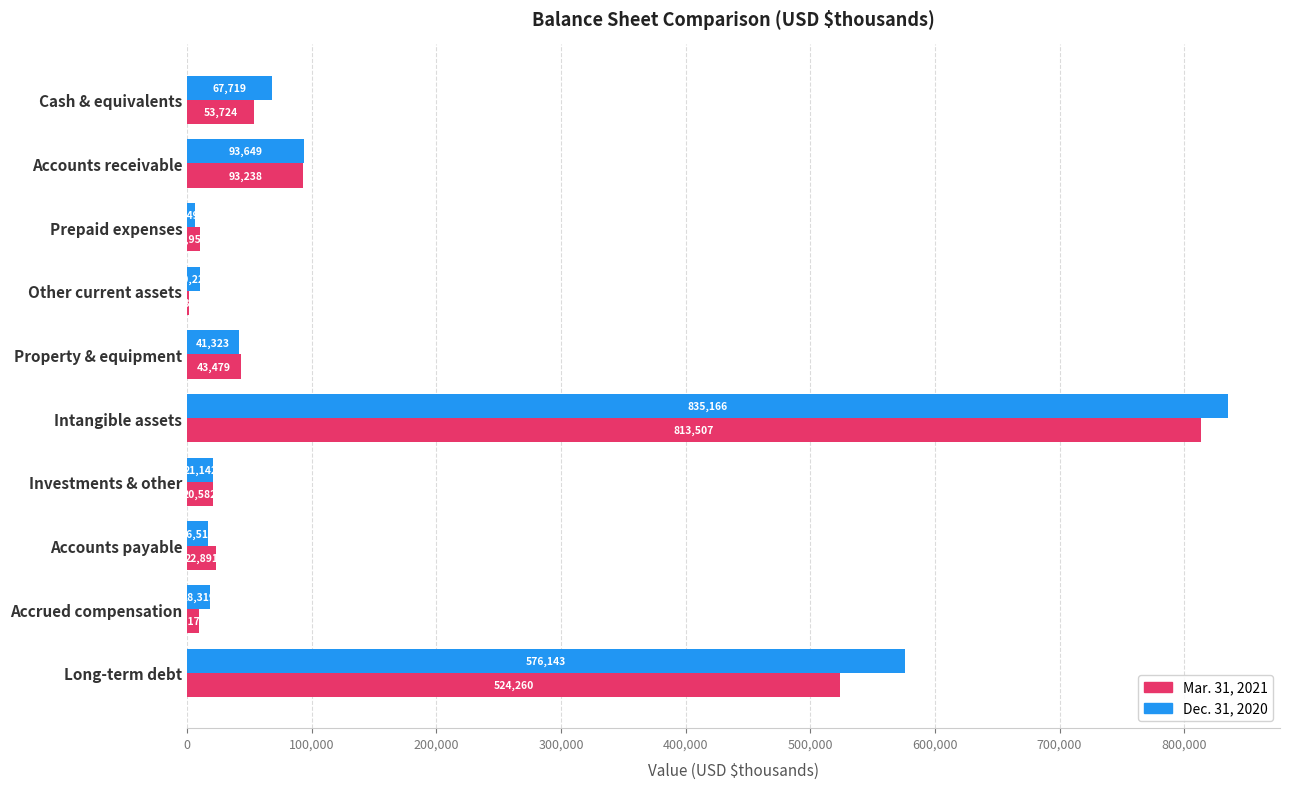

Which series changed the most between Prepaid expenses and Other current assets?

Mar. 31, 2021